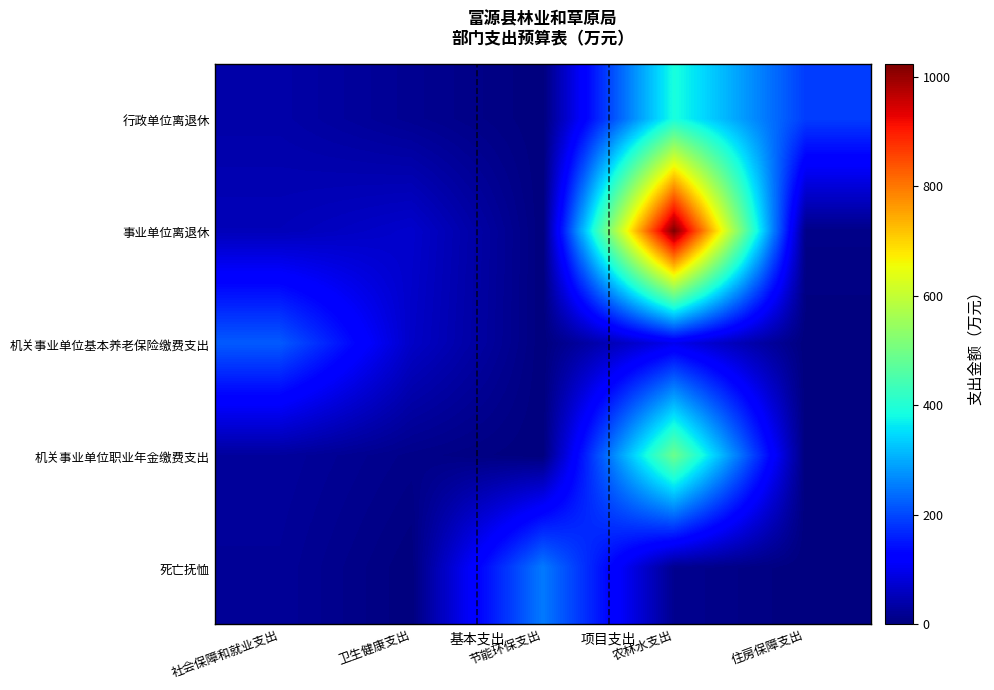

What is the spread (max minus min) of values at 节能环保支出?

251.7